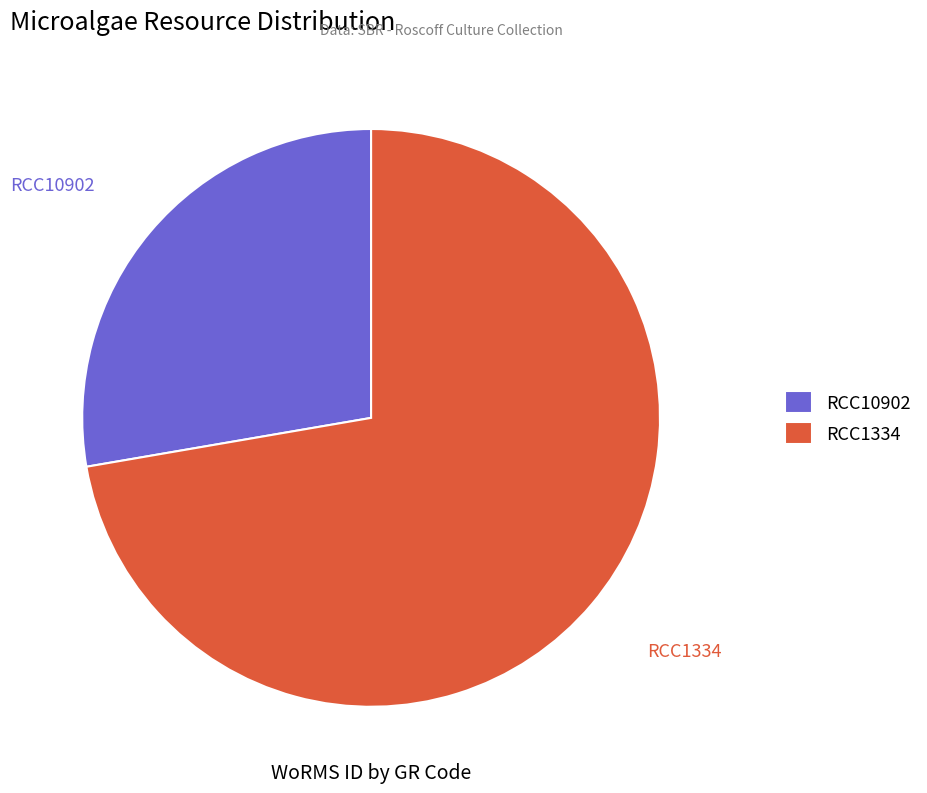

What portion of the pie excludes RCC1334?

27.7%